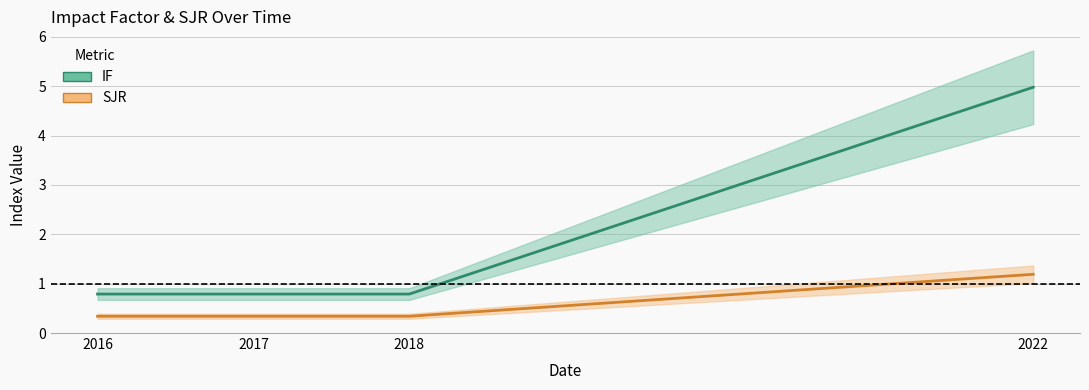

At which label is SJR closest to 0?

2016